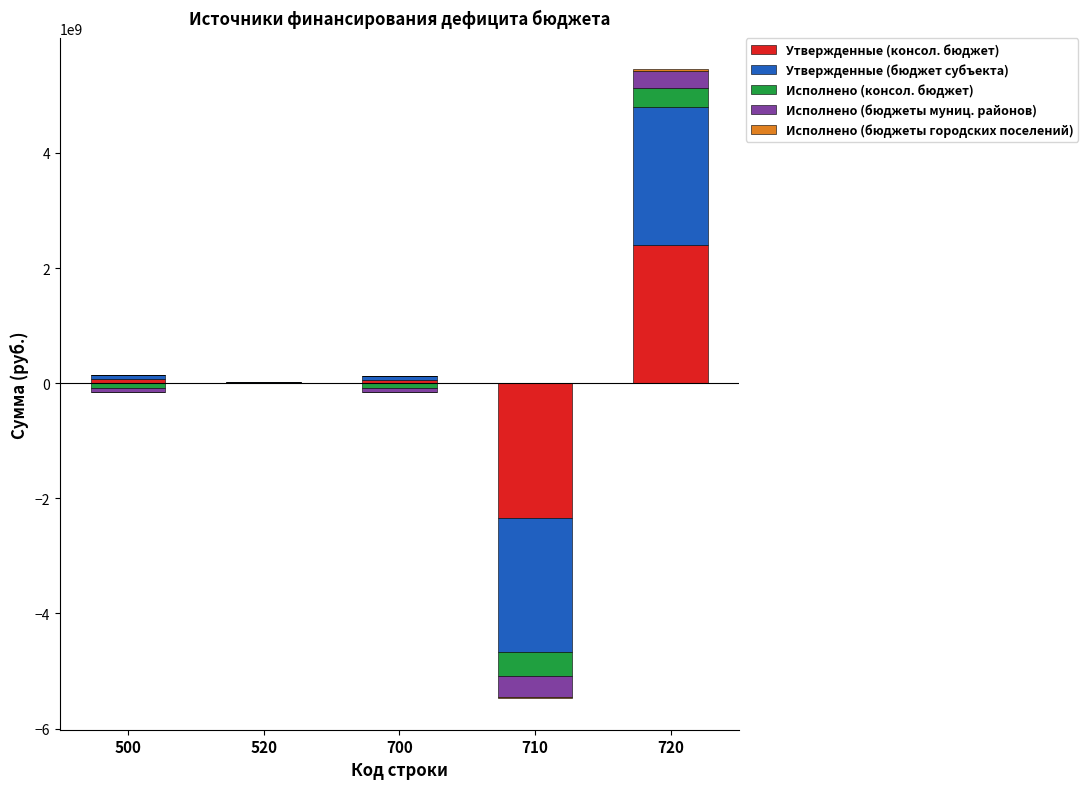

At which category is the sum across all series the highest?

720